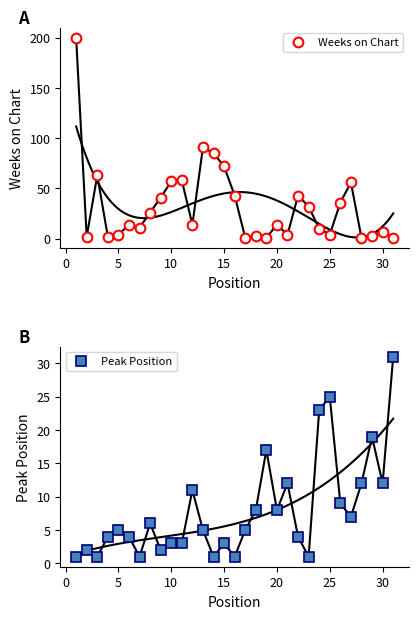

How many times do Peak Position and Weeks on Chart cross each other?

9